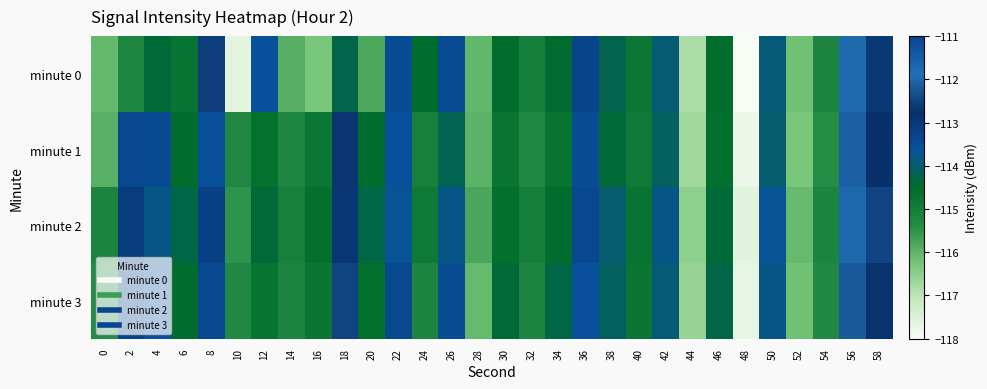

What is the smallest value displayed?

-118.0